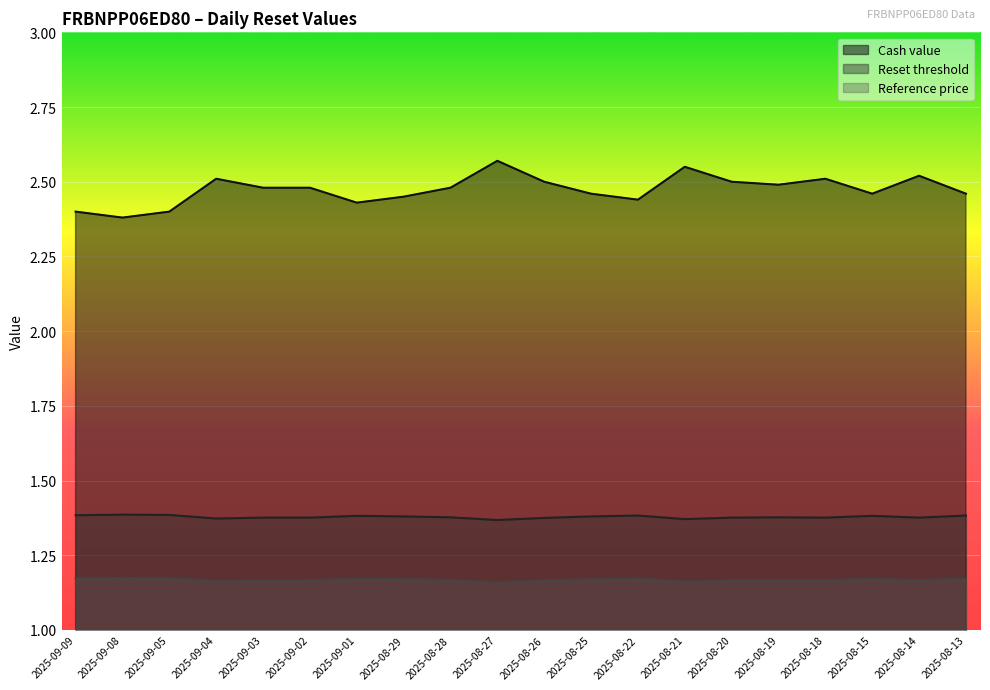

The value of Reset threshold at 2025-09-09 is 1.4. True or false?

True